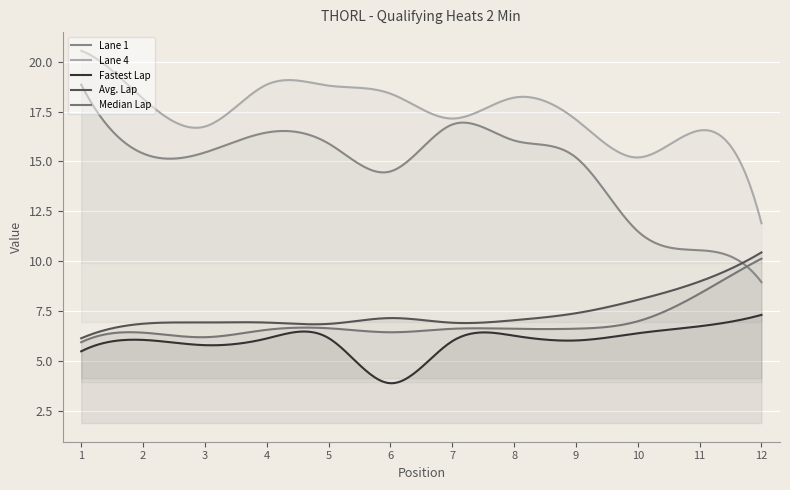

Count the number of categories in the chart.

300